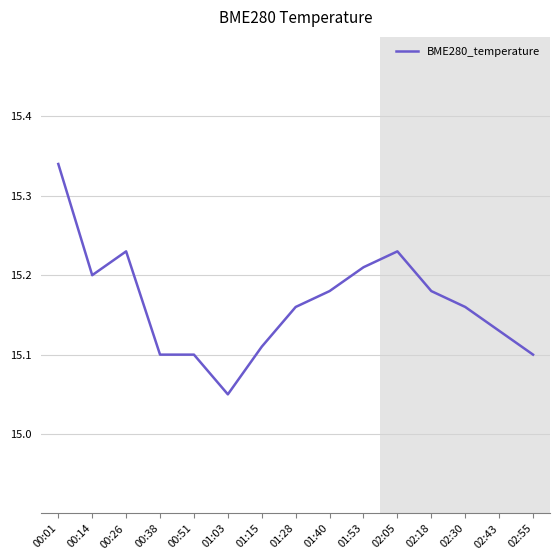

The value at 02:30 is 15.2. True or false?

True